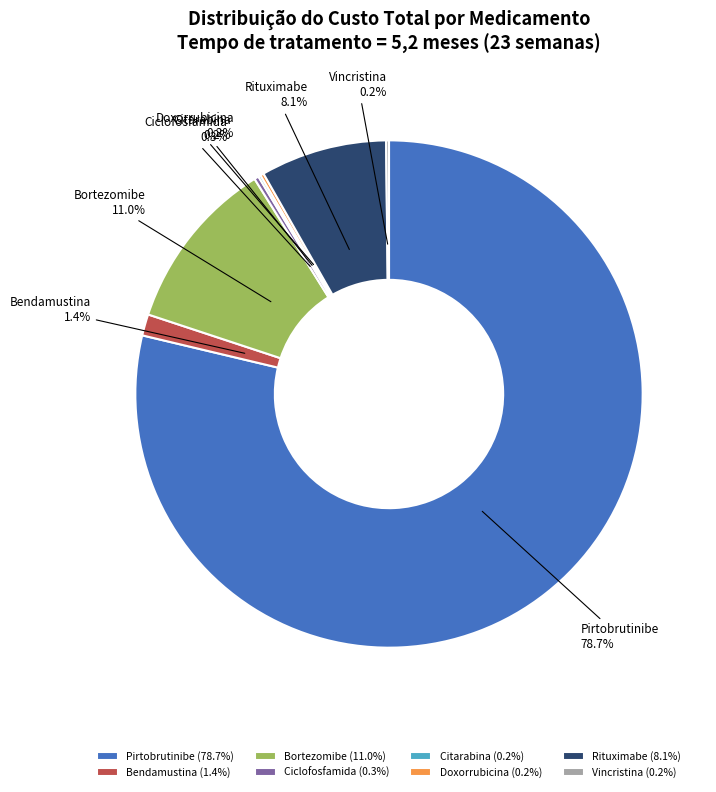

Combined, do Bendamustina and Rituximabe account for over 50%?

No